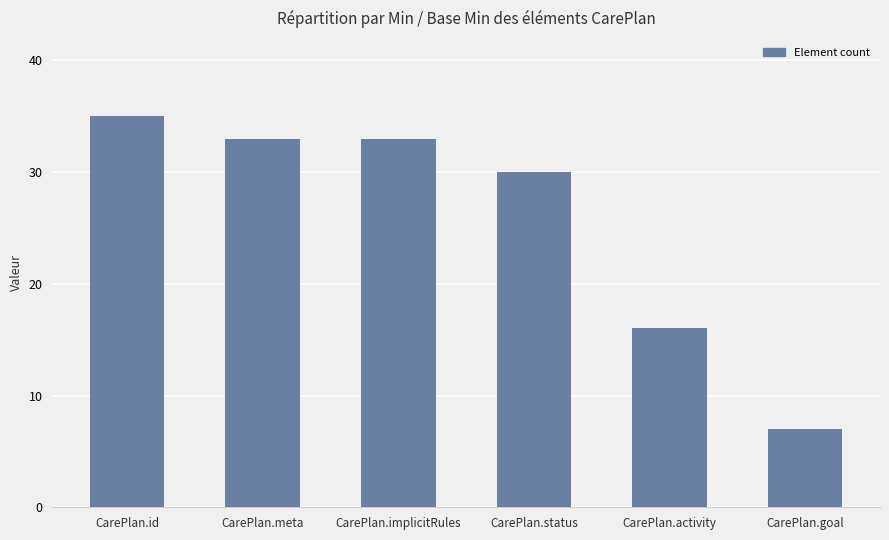

What is the difference between the maximum and minimum values?

28